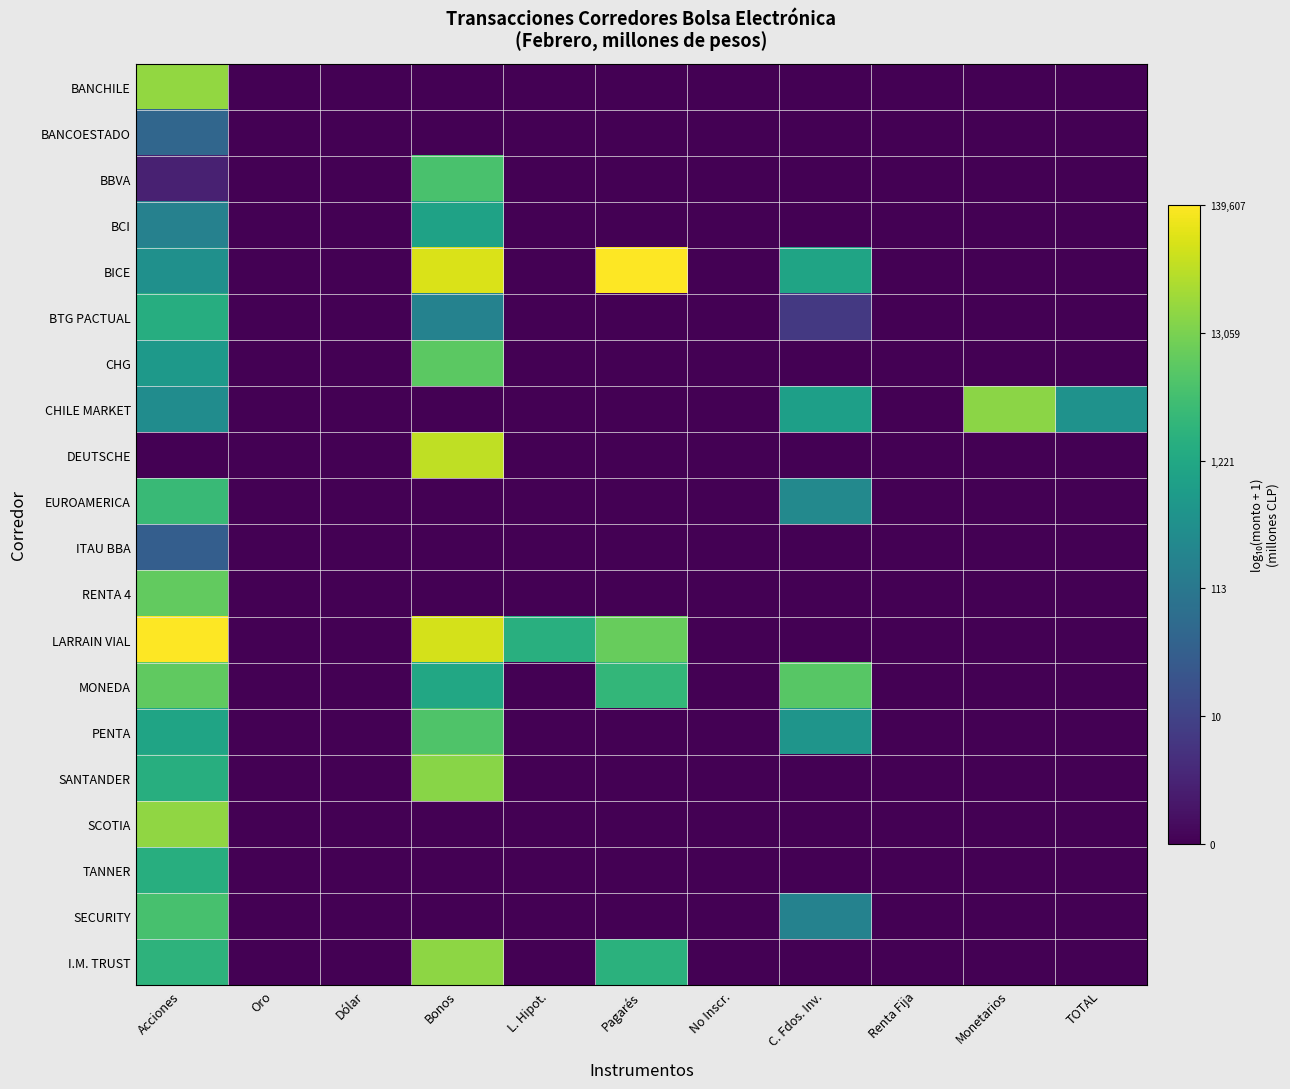

Rank the series by their maximum value, from highest to lowest.

LARRAIN VIAL, BICE, DEUTSCHE, BANCHILE, SCOTIA, I.M. TRUST, CHILE MARKET, SANTANDER, RENTA 4, MONEDA, CHG, PENTA, BBVA, SECURITY, EUROAMERICA, TANNER, BTG PACTUAL, BCI, BANCOESTADO, ITAU BBA